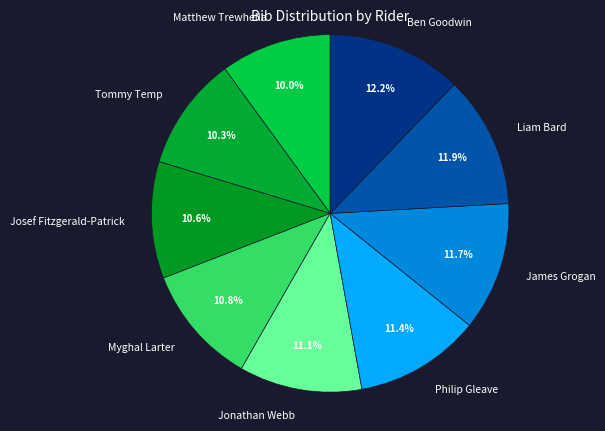

Is there any slice that represents more than half of the pie?

No